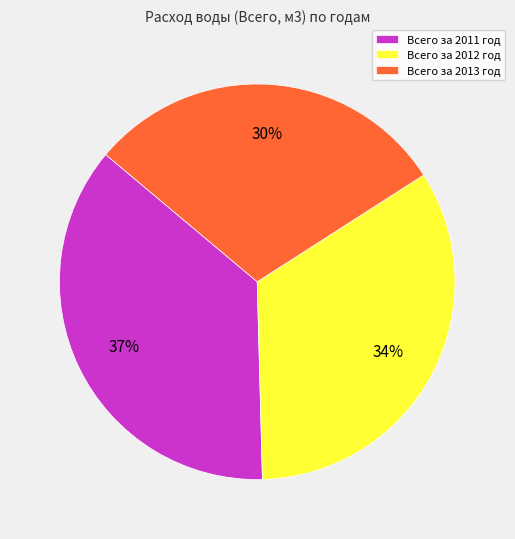

To the nearest percent, what is the average slice percentage?

33%